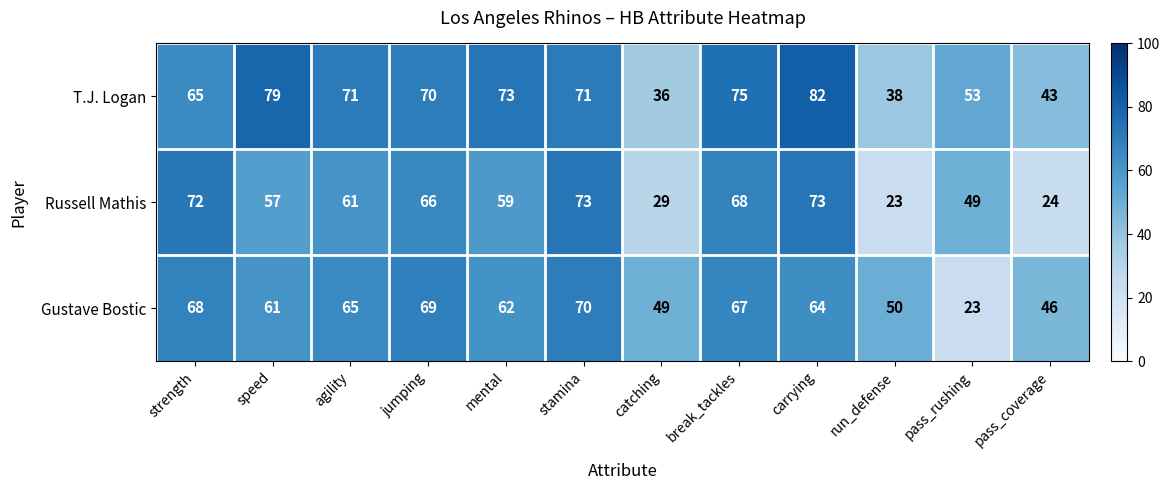

What is the minimum value shown in the chart?

23